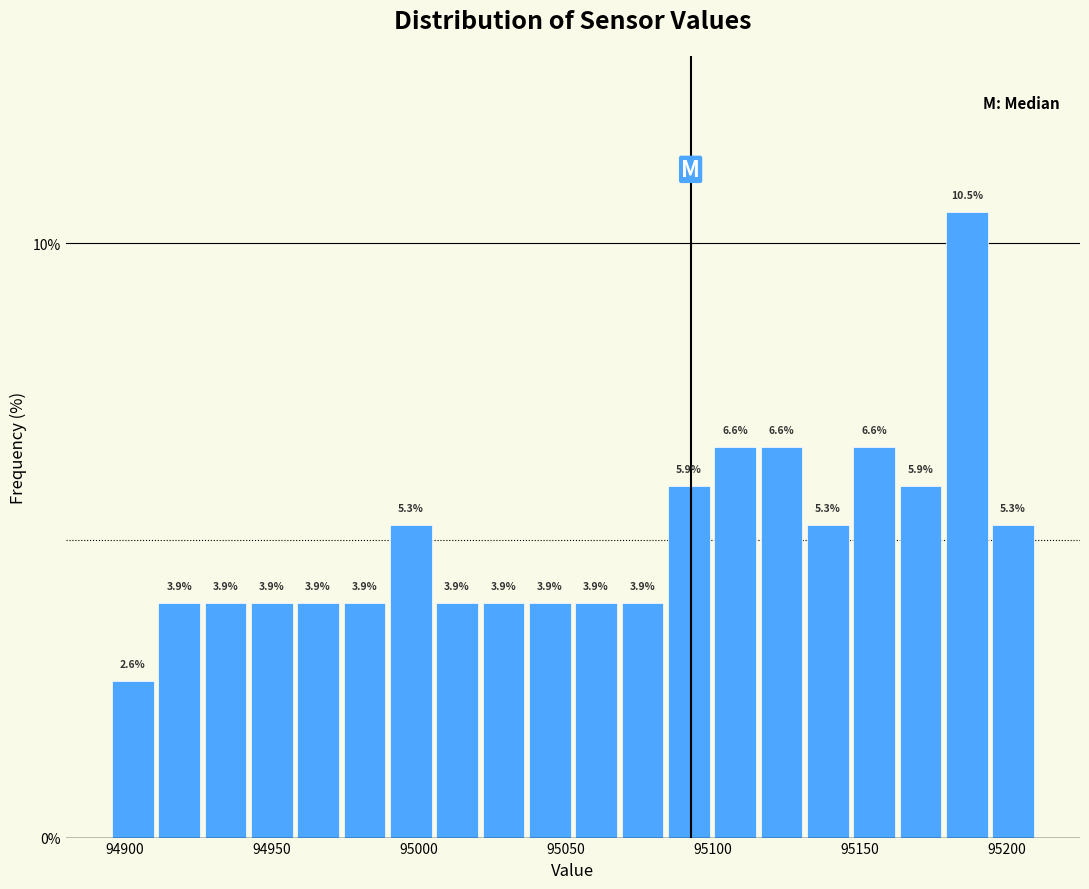

Read against the x-axis, roughly where is the centre of the tallest bar?

95185